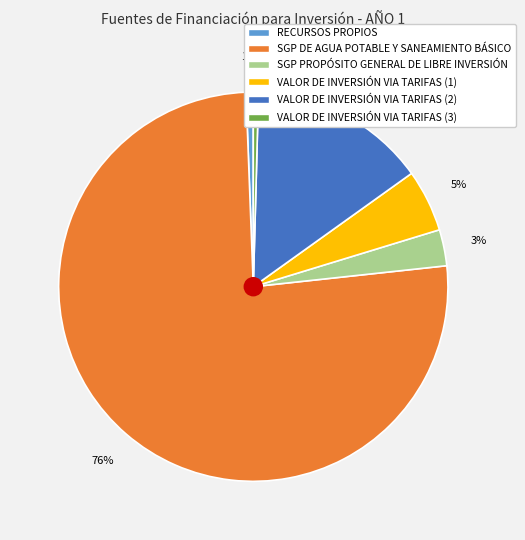

Between SGP DE AGUA POTABLE Y SANEAMIENTO BÁSICO and VALOR DE INVERSIÓN VIA TARIFAS (2), which is larger?

SGP DE AGUA POTABLE Y SANEAMIENTO BÁSICO